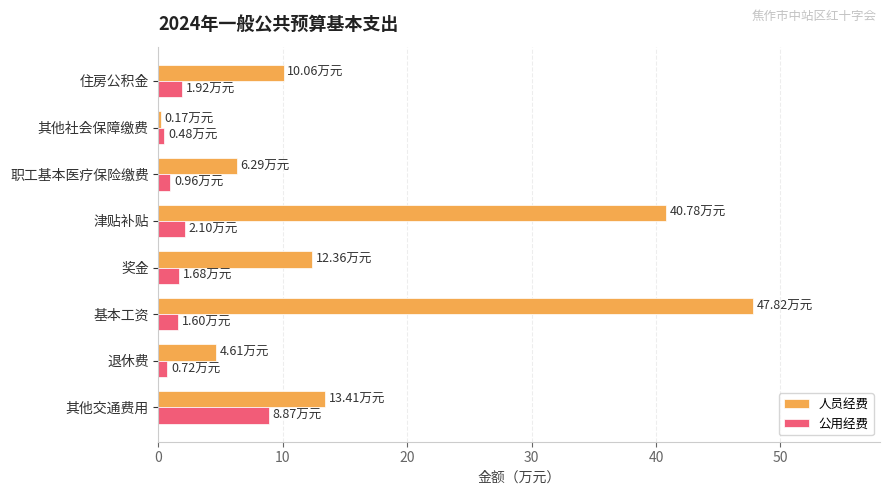

What is the total value across all series at 津贴补贴?

42.9